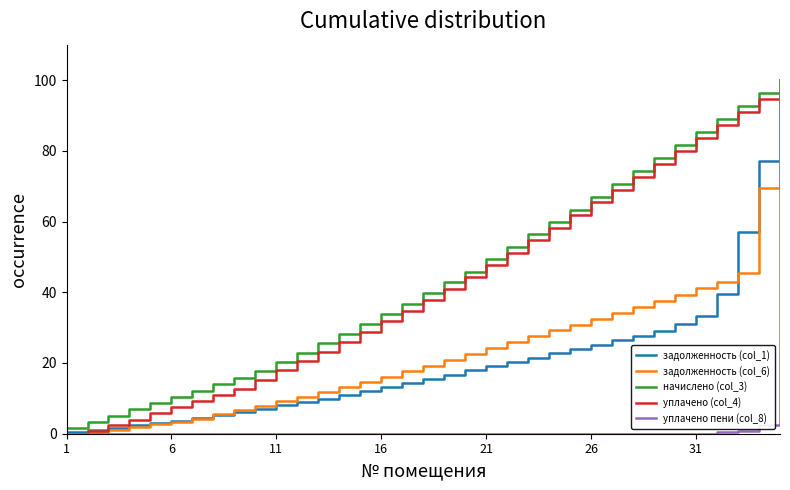

What is the maximum value for начислено (col_3)?

100.0